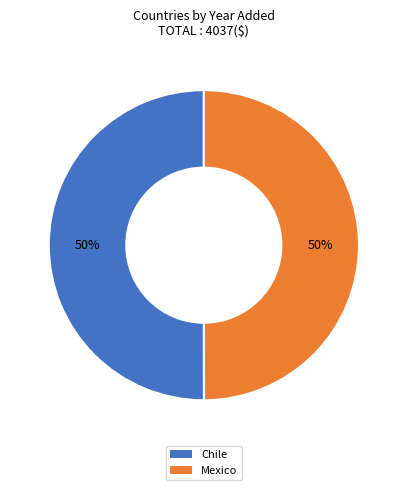

What percentage is the Chile slice, to the nearest percent?

50%